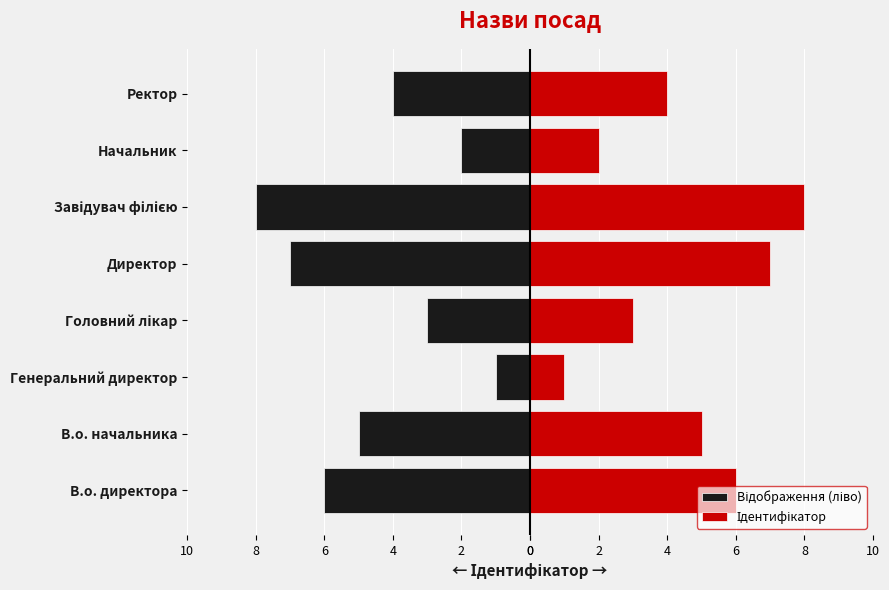

Is it true that Відображення (ліво) equals -12 at Директор?

False